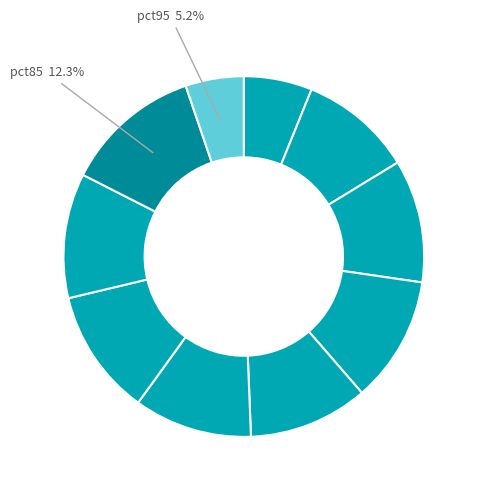

Rank the categories by value from highest to lowest.

pct85, pct35, pct65, pct75, pct25, pct45, pct55, pct15, pct05, pct95